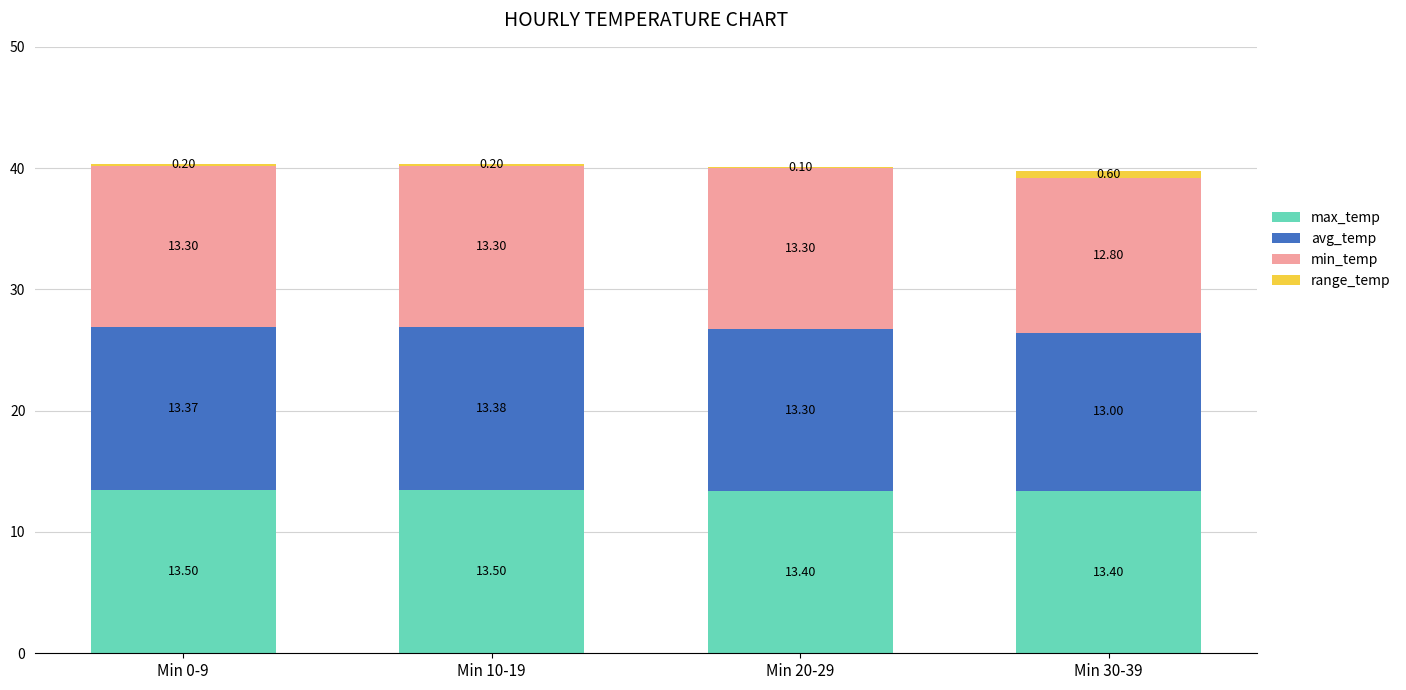

How many distinct data groups are displayed?

4